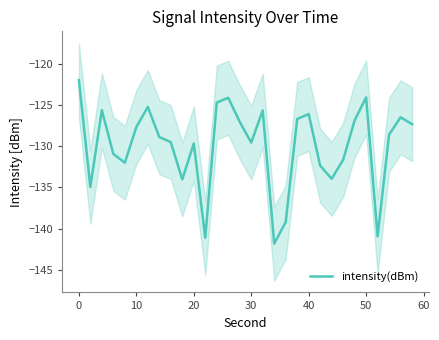

What is the smallest value displayed?

-141.8